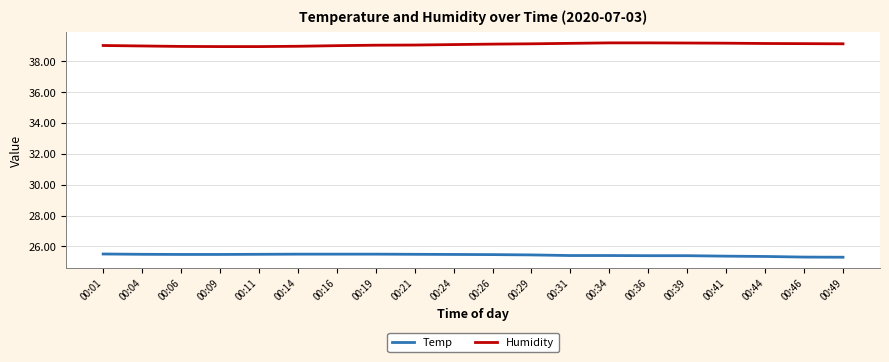

The Humidity series shows 14.3 at 00:44. True or false?

False